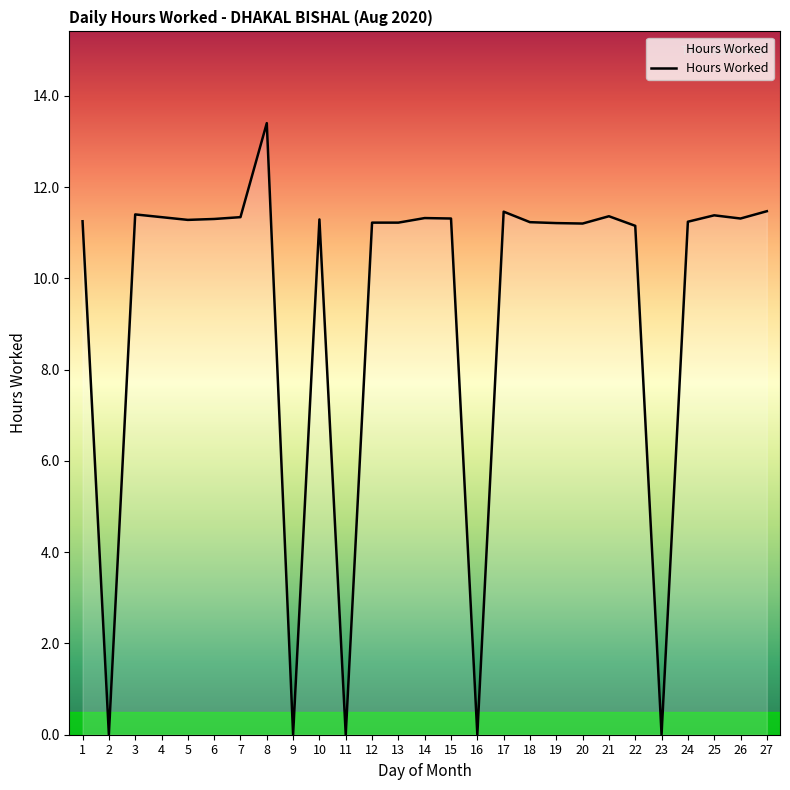

The value at 7 is 19.6. True or false?

False